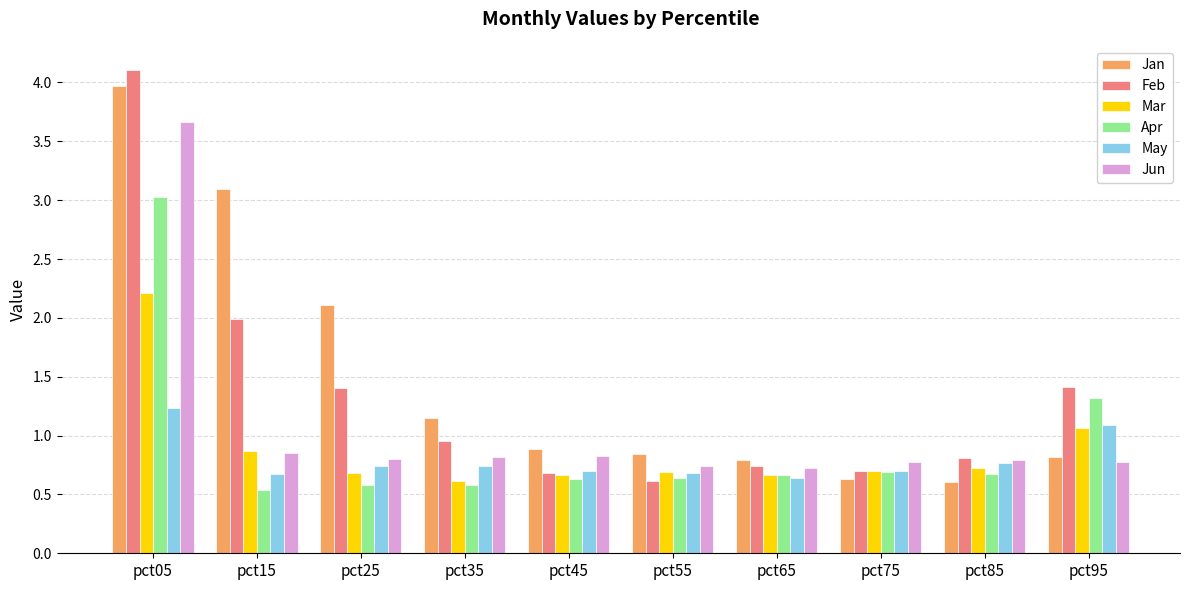

What are all the series names shown in the legend?

Jan, Feb, Mar, Apr, May, Jun